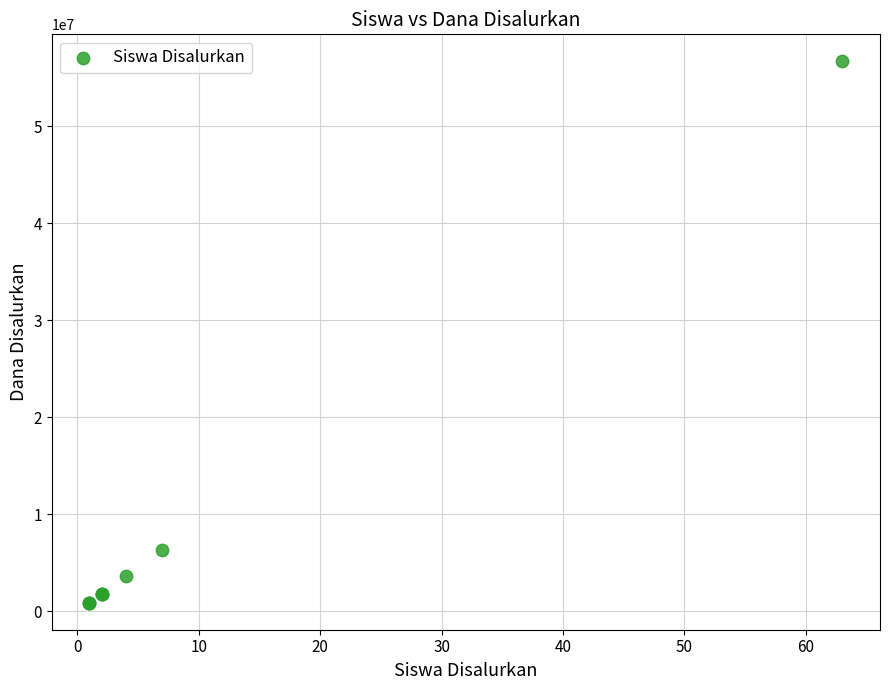

What Y value in the scatter plot is closest to 28800000?

6300000